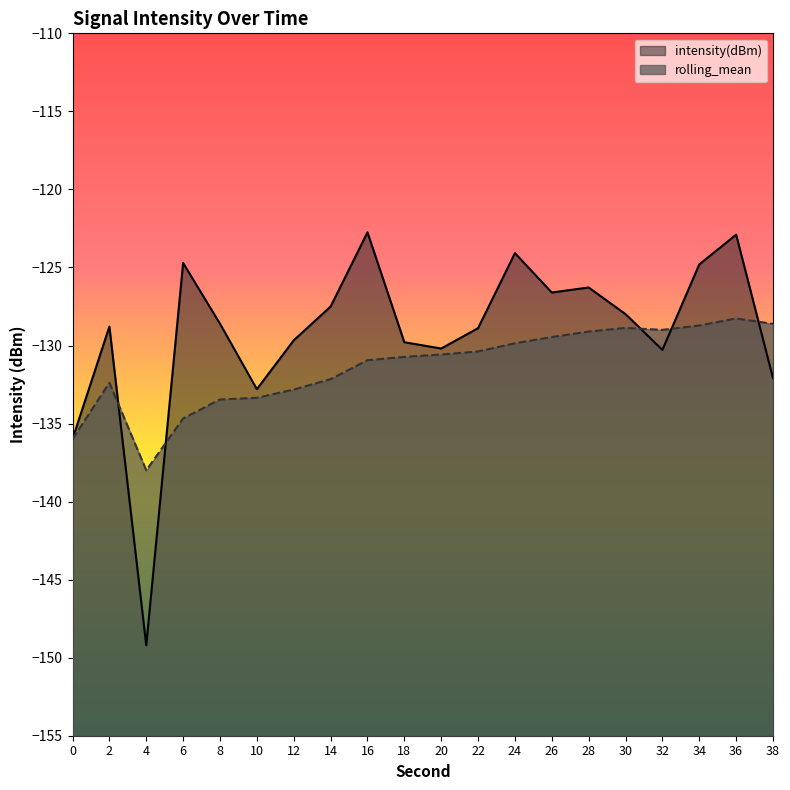

True or false: intensity(dBm) has a value of -129.7 at 12.

True